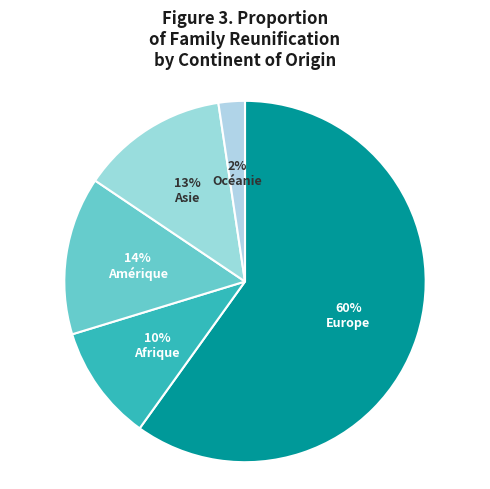

To the nearest percent, what is the average slice percentage?

20%